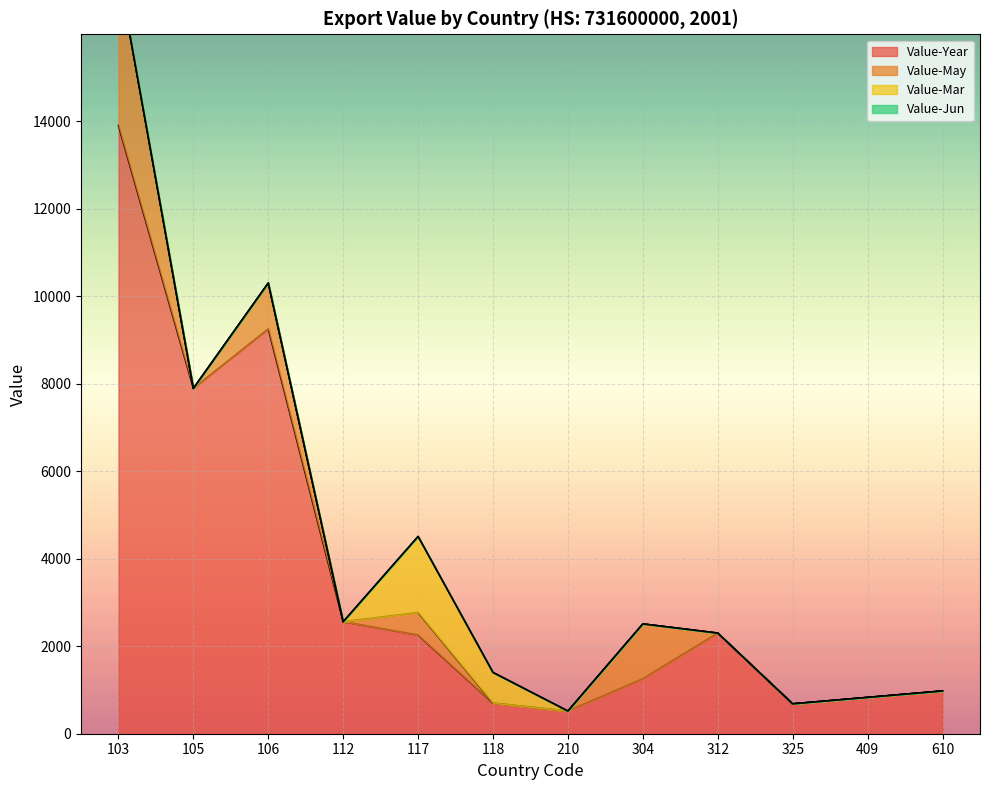

How many data points in Value-Year are less than 2255?

6